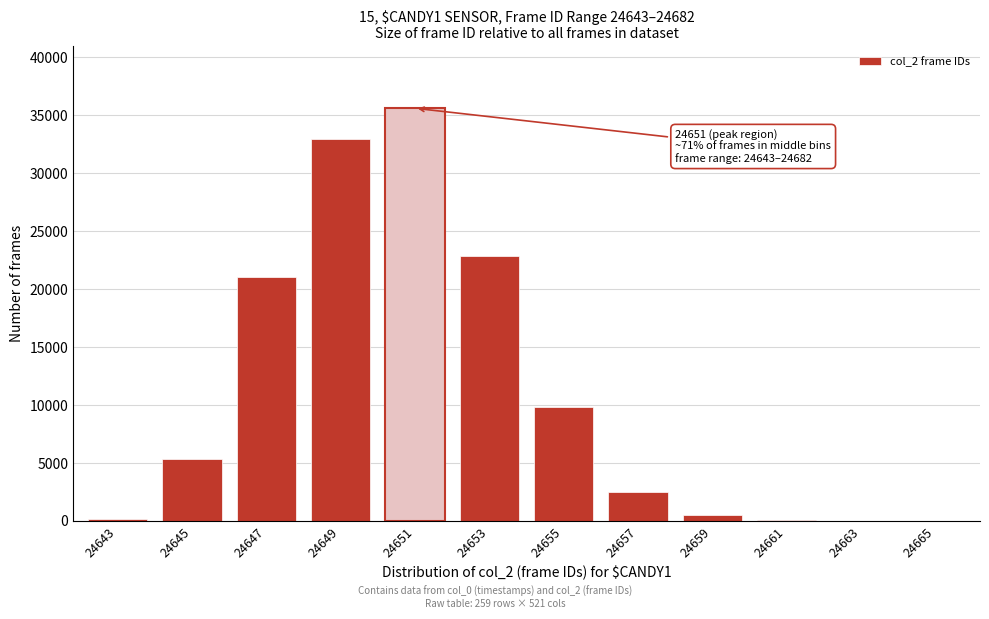

What is the sum of all values?

130909